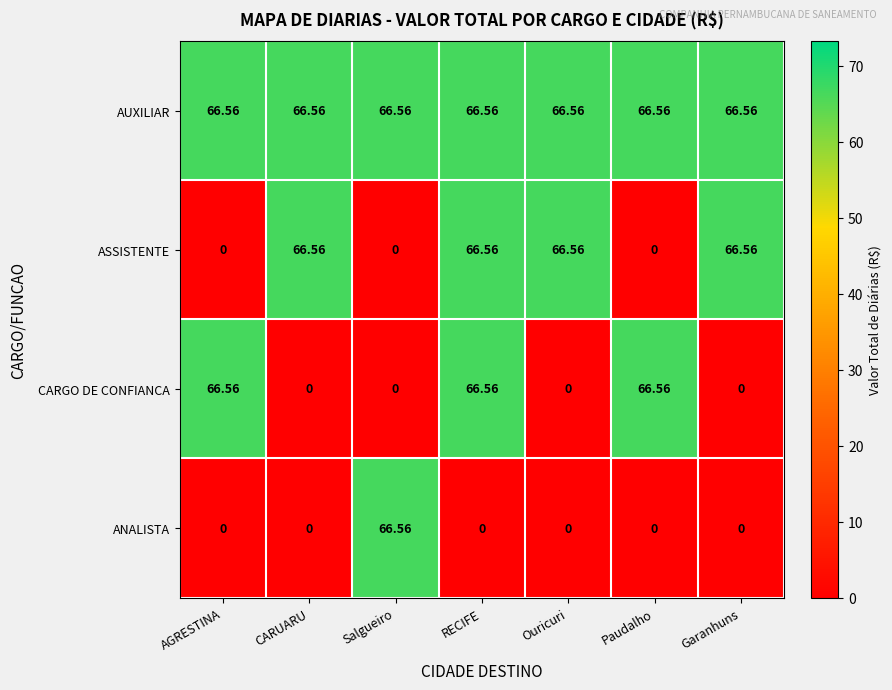

Where does the ASSISTENTE series first go above 66?

CARUARU